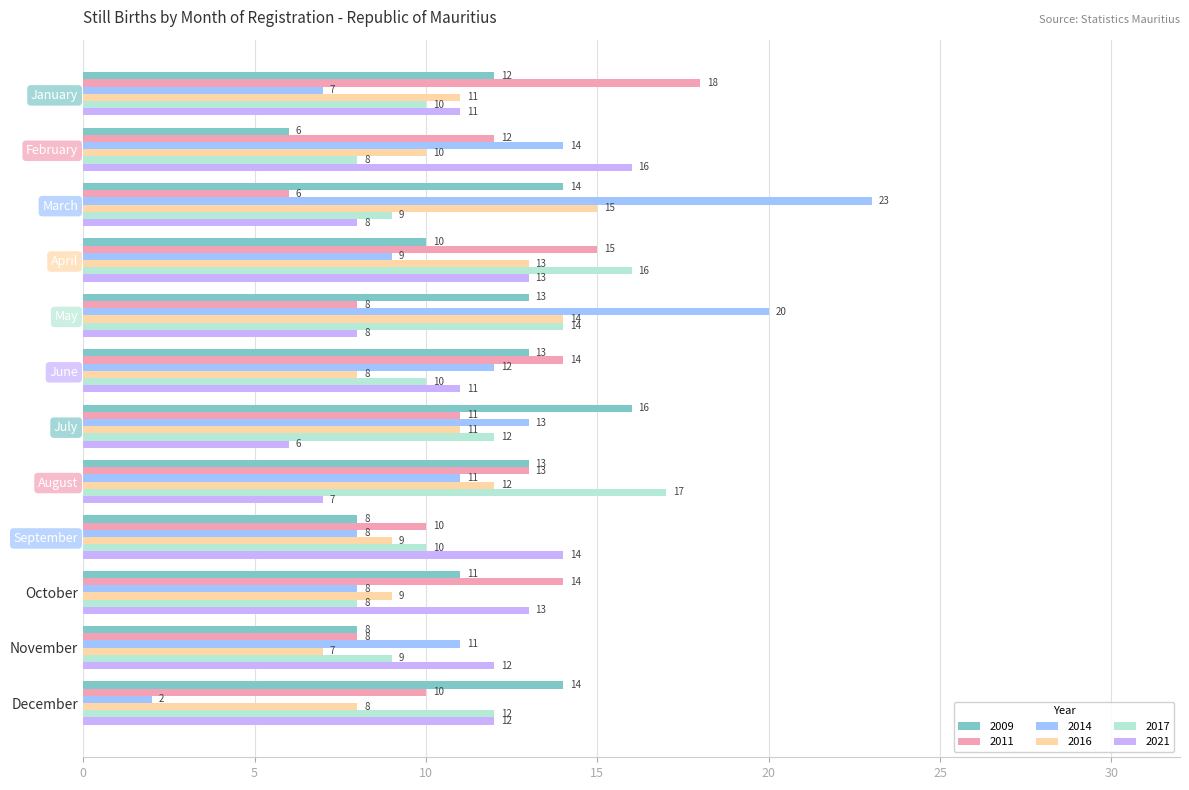

Is the value of 2021 at August greater than the value of 2017 at June?

No